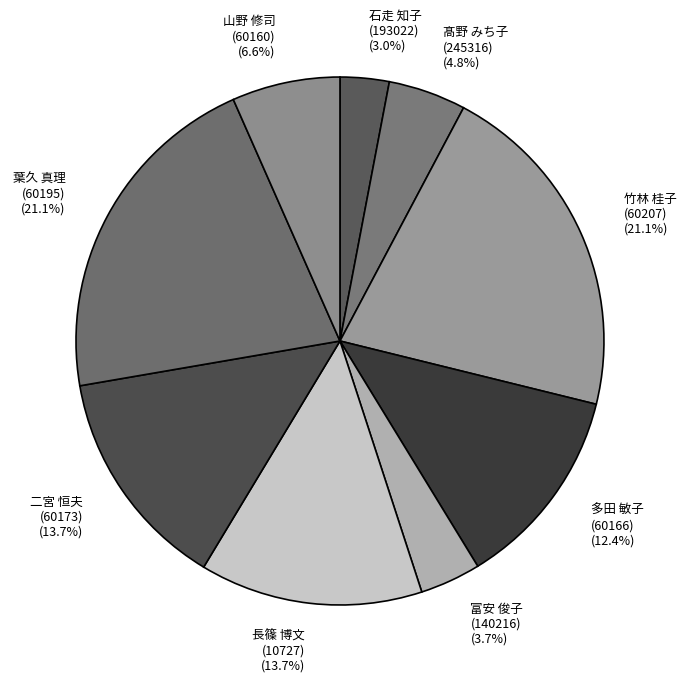

Combined, what portion of the pie is 多田 敏子 (60166) and 髙野 みち子 (245316)?

17.2%